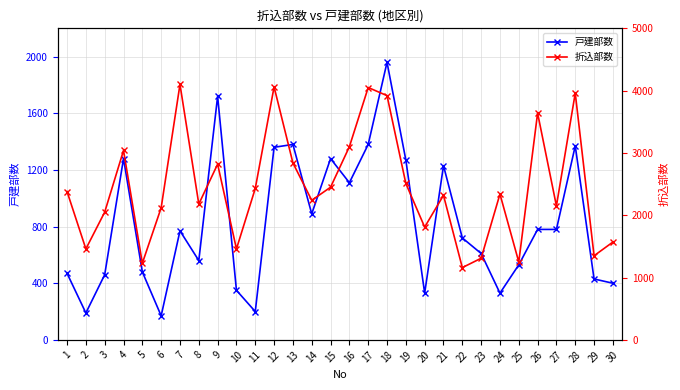

Which series has the widest spread of values?

折込部数